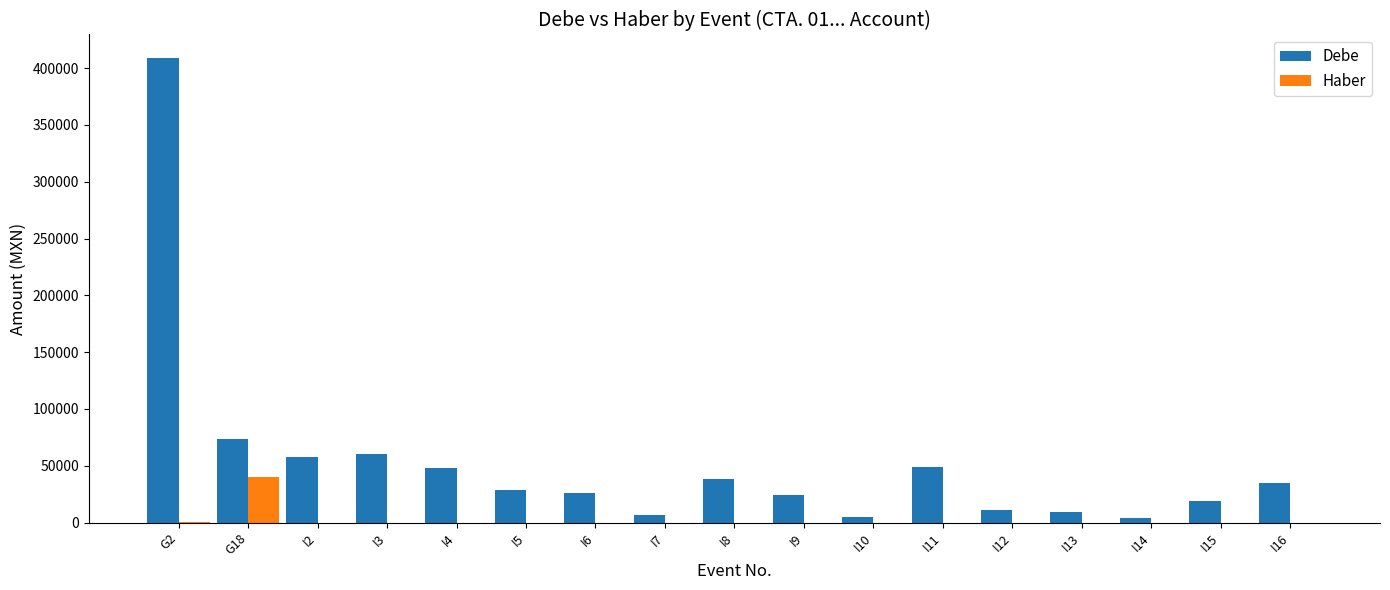

What is the total value across all series at G18?

114433.0